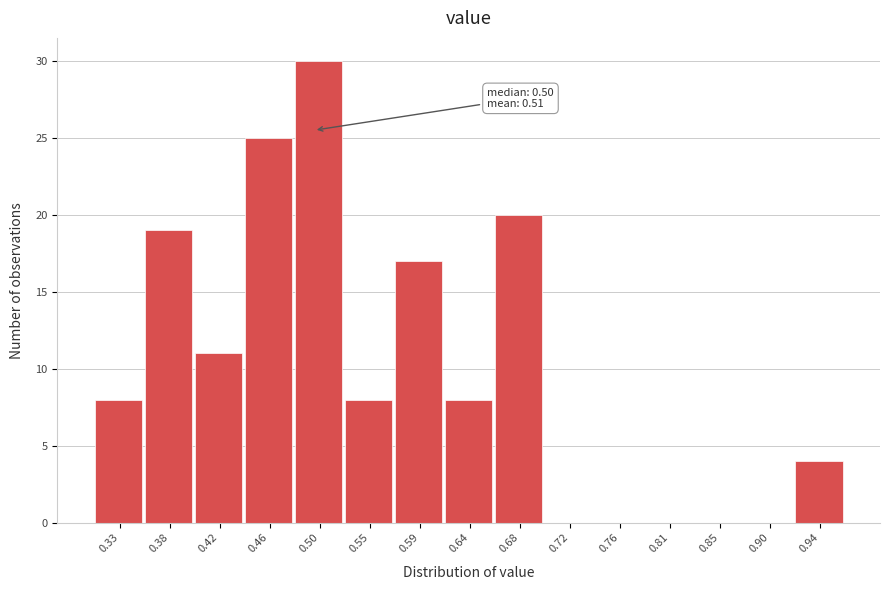

Over which range of the x-axis is the bar tallest?

0.485 to 0.525